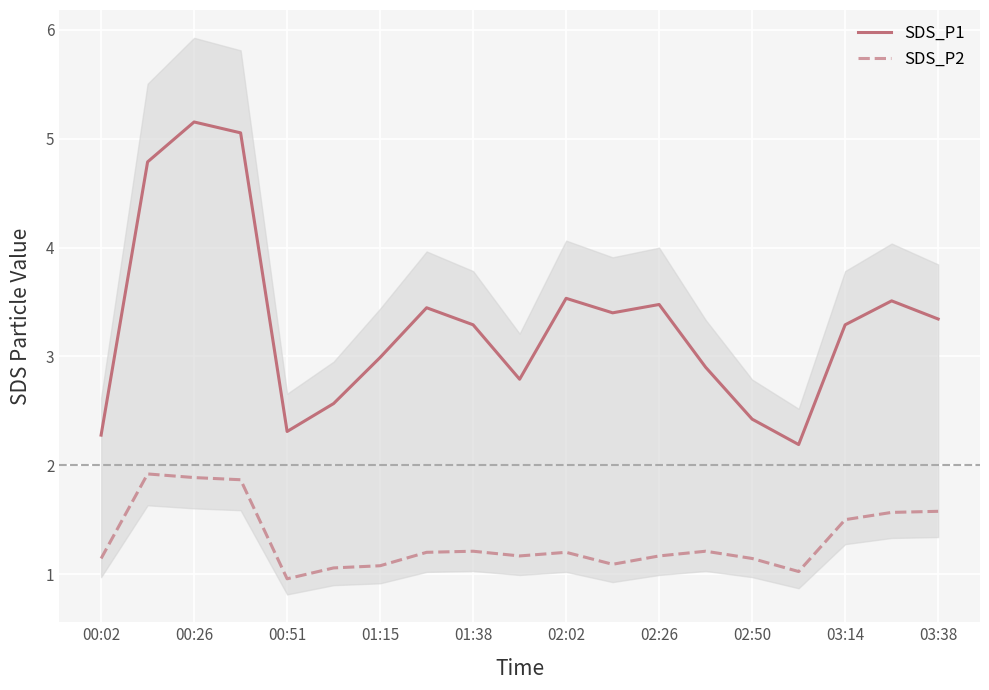

True or false: SDS_P1 and SDS_P2 cross at least once.

False